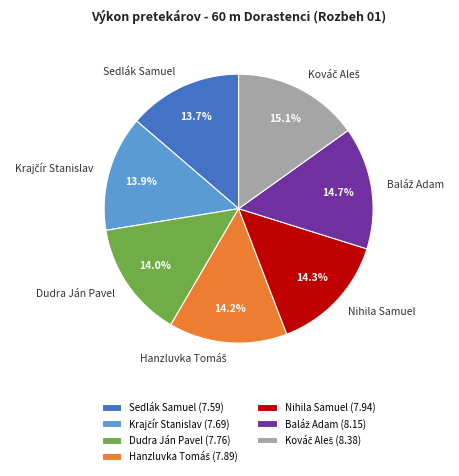

Does Dudra Ján Pavel (7.76) account for over 50% of the chart?

No